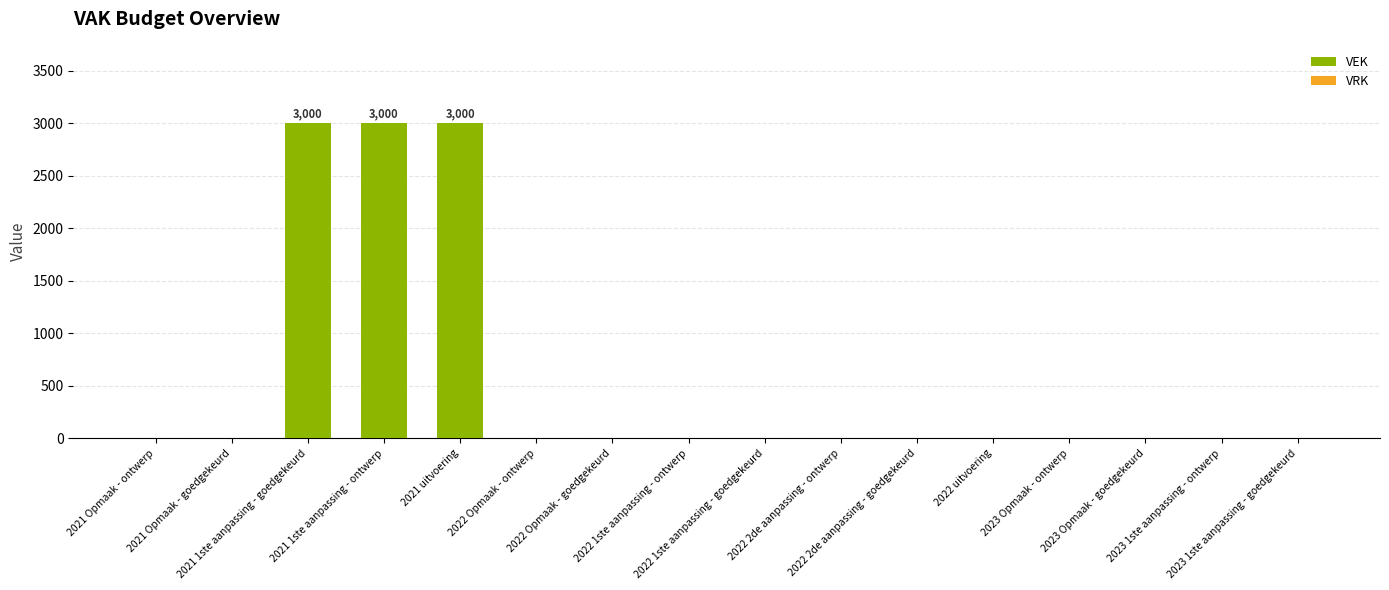

What is the maximum value shown in the chart?

3000